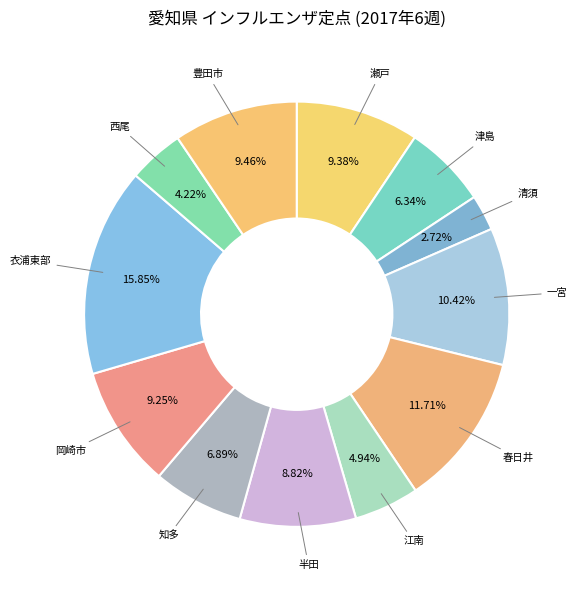

Which category has the biggest portion of the pie?

衣浦東部